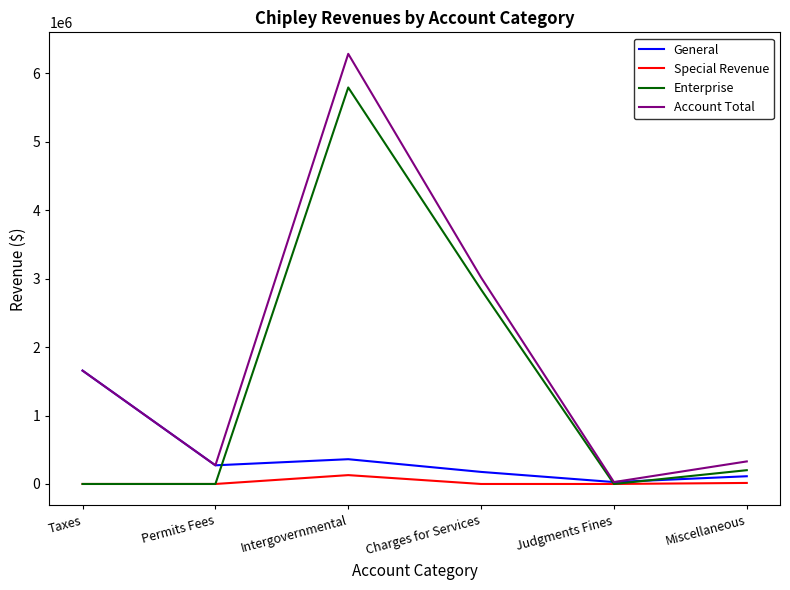

What is the difference between the General values at Charges for Services and Intergovernmental?

185649